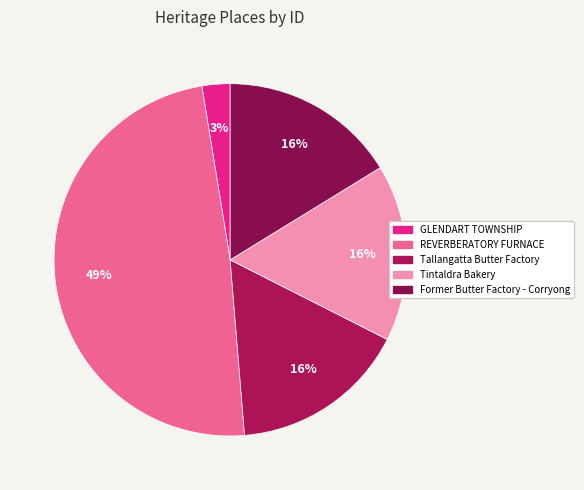

How many slices are in this pie chart?

5